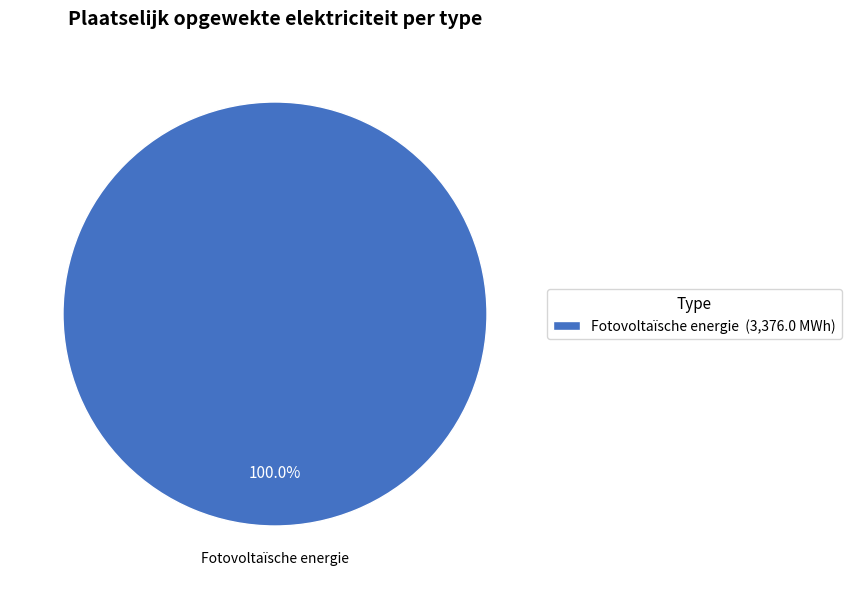

Rank the categories by value from lowest to highest.

Fotovoltaïsche energie (3,376.0 MWh)